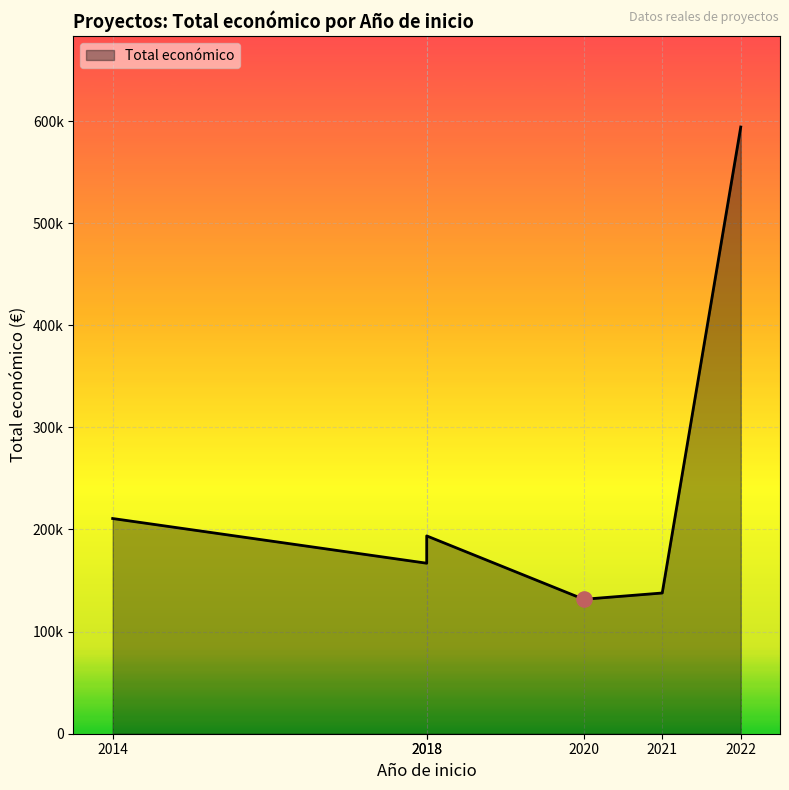

What is the change in value from 2021 to 2014?

+72948